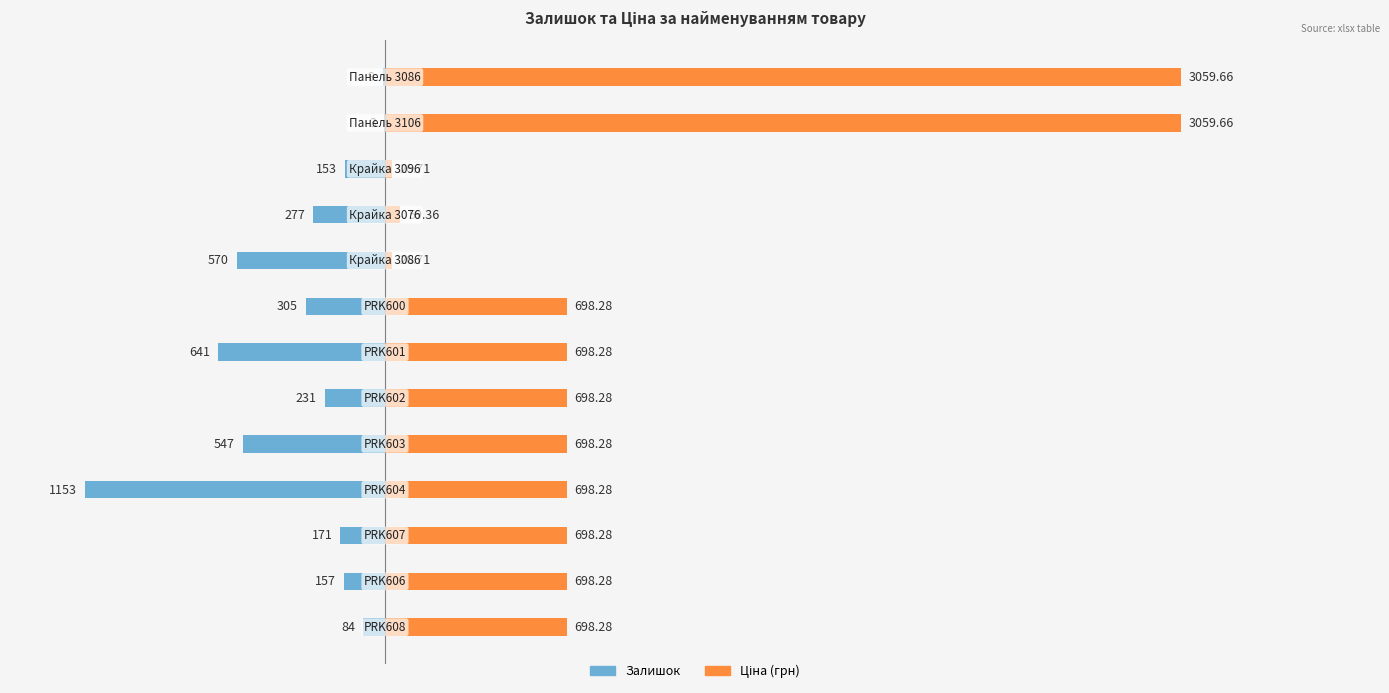

Reading right to left, what are all the values shown in this chart?

Залишок: 12=-9.0	11=-3.0	10=-153.0	9=-277.0	8=-570.0	7=-305.0	6=-641.0	5=-231.0	4=-547.0	3=-1153.0	2=-171.0	1=-157.0	0=-84.0
Ціна: 12=3059.7	11=3059.7	10=26.7	9=59.4	8=26.7	7=698.3	6=698.3	5=698.3	4=698.3	3=698.3	2=698.3	1=698.3	0=698.3